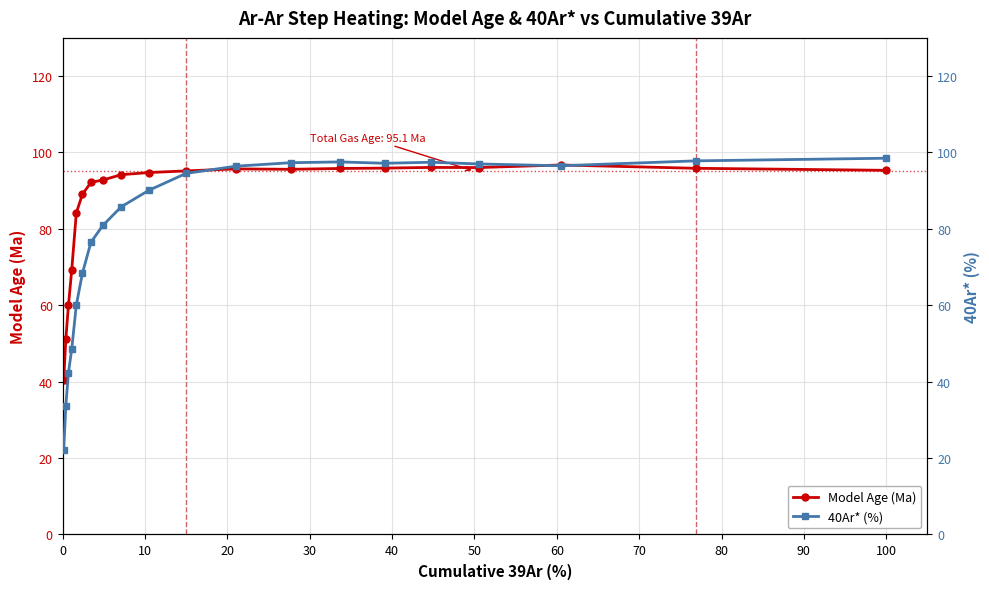

What is the highest value of the Model Age (Ma) series?

96.7